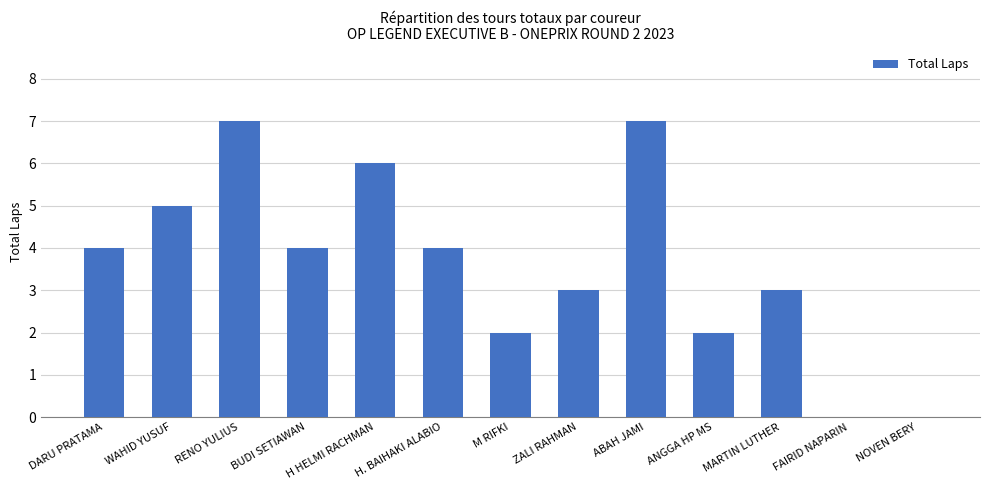

Read the value at BUDI SETIAWAN.

4